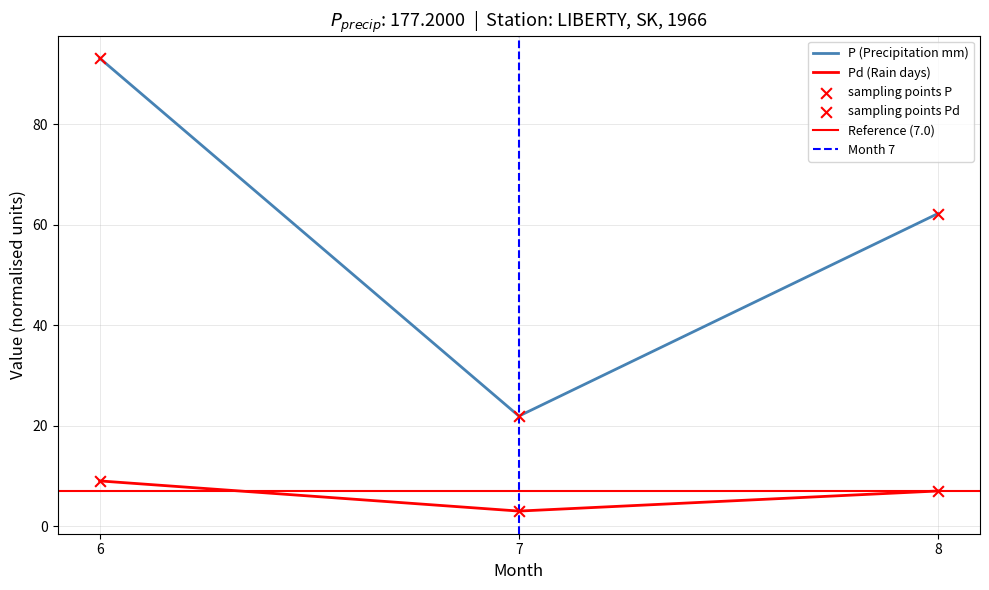

What is the total value across all series at 8?

69.2